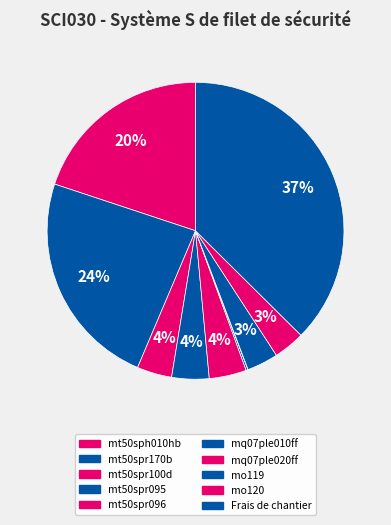

Which category has the smallest portion of the pie?

mq07ple020ff